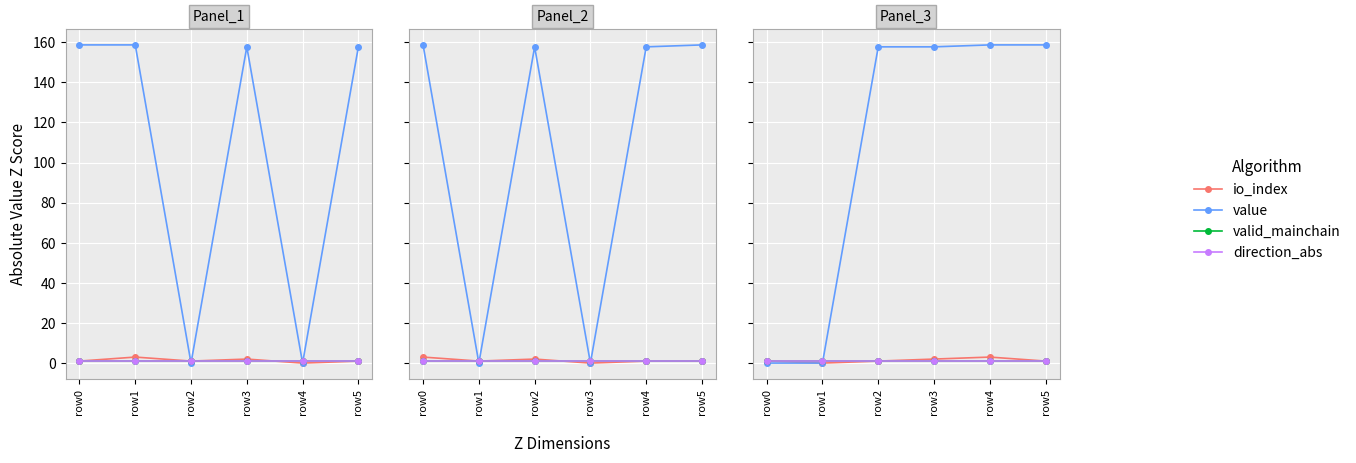

True or false: io_index has a value of 1.5 at row0.

False